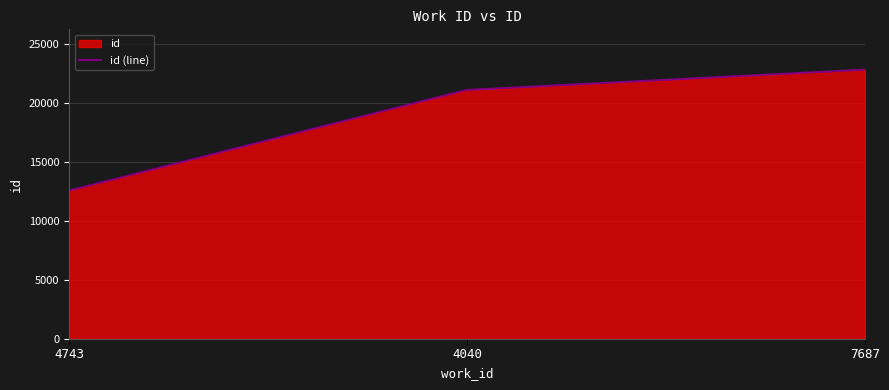

What is the label of the 3rd point from the right?

4743